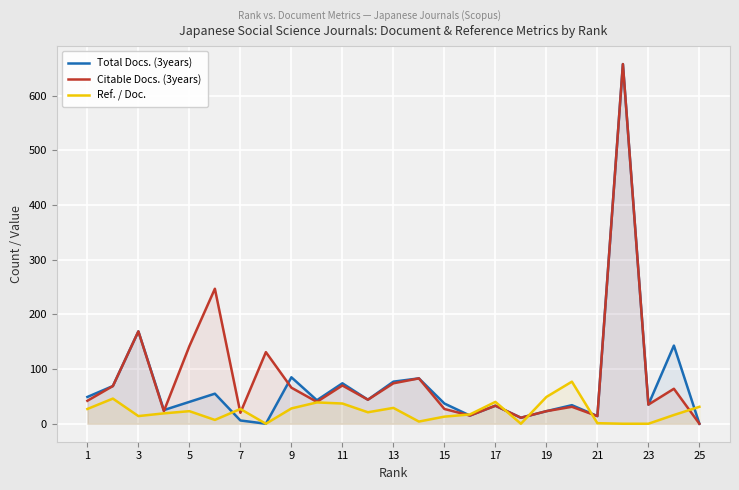

Which series changed the most between 17 and 21?

Ref. / Doc.